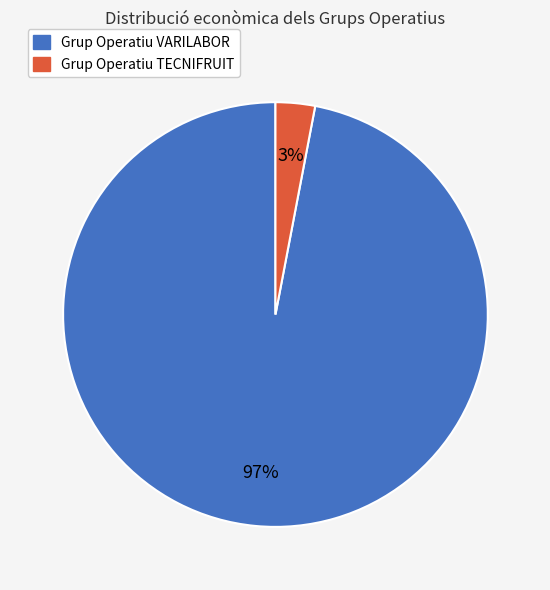

The Grup Operatiu VARILABOR slice represents 84% of the pie. True or false?

False